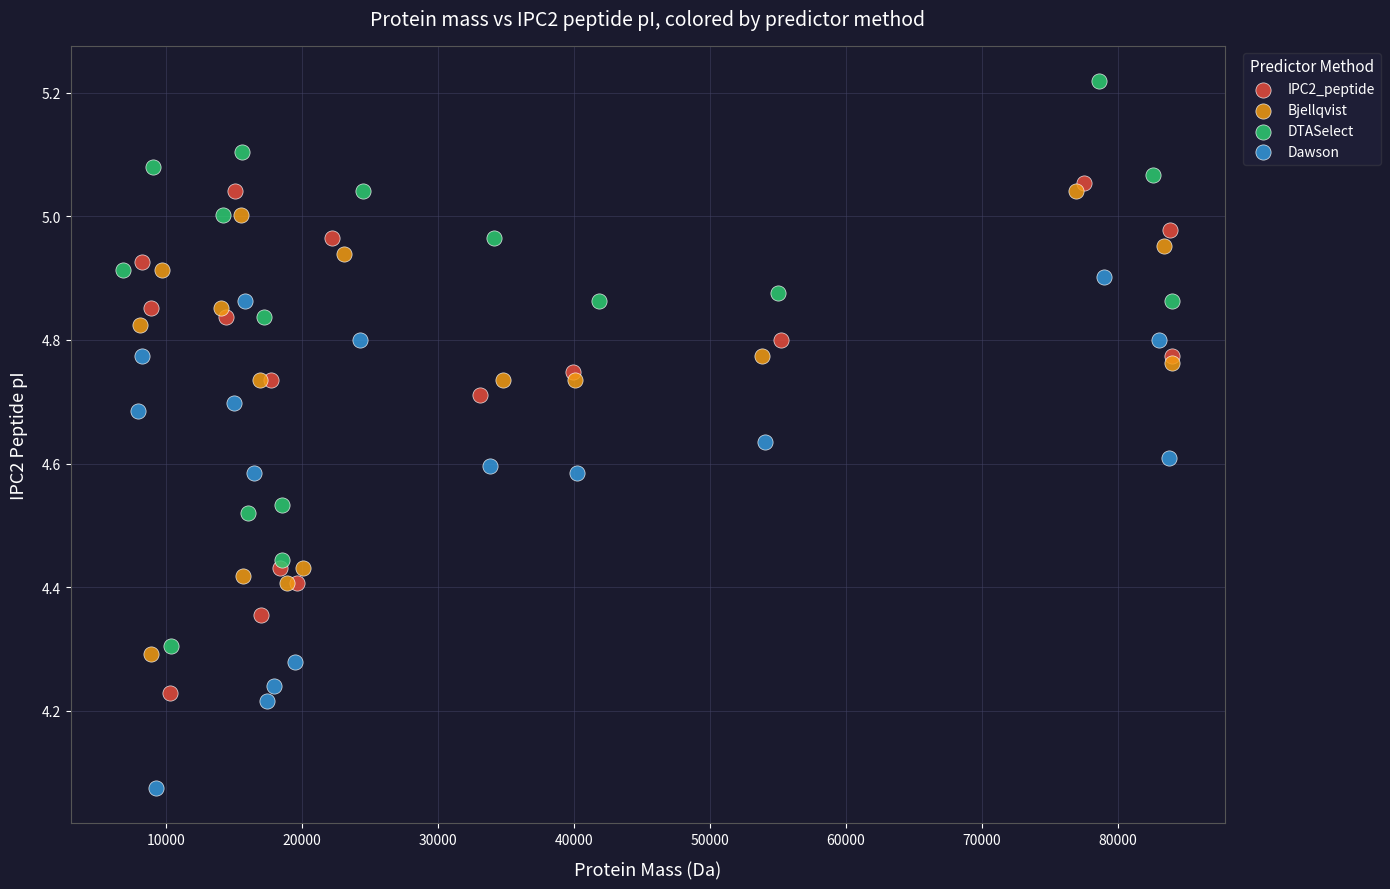

What are all the series names shown in the legend?

IPC2_peptide, Bjellqvist, DTASelect, Dawson